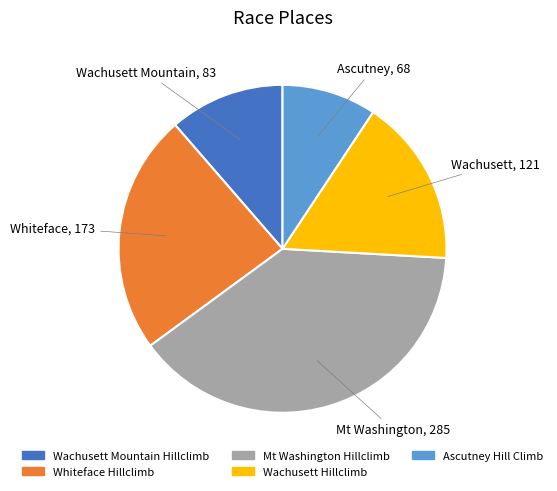

Is the sum of Whiteface Hillclimb and Ascutney Hill Climb greater than half?

No